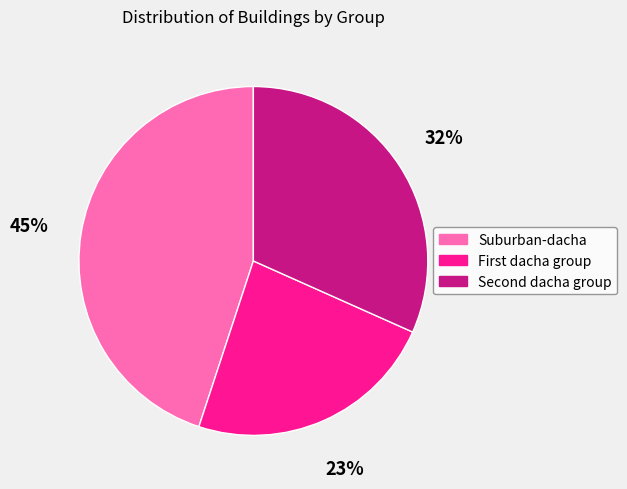

Count the number of slices in the pie.

3